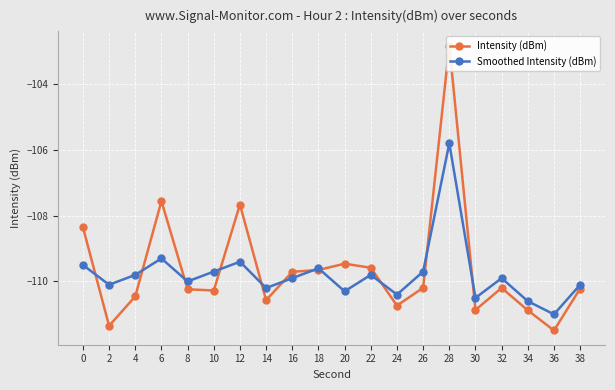

How many interior local valleys does the Smoothed Intensity (dBm) series have?

7